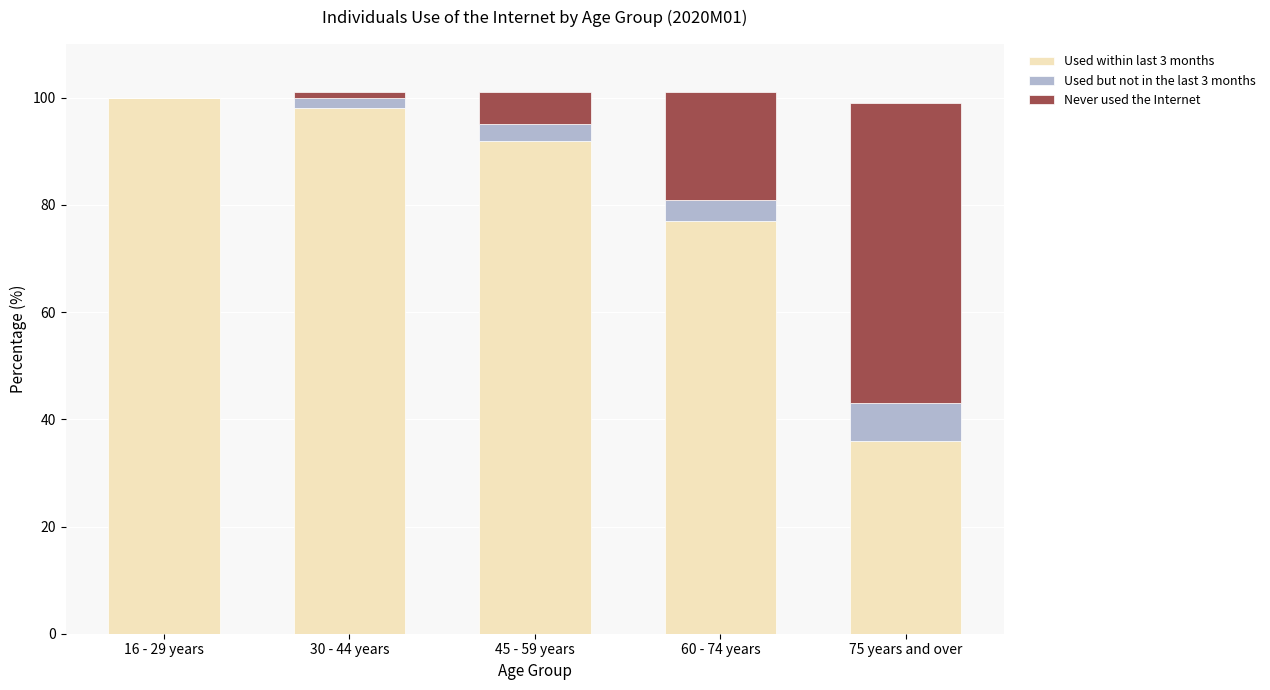

What is the total value across all series at 75 years and over?

99